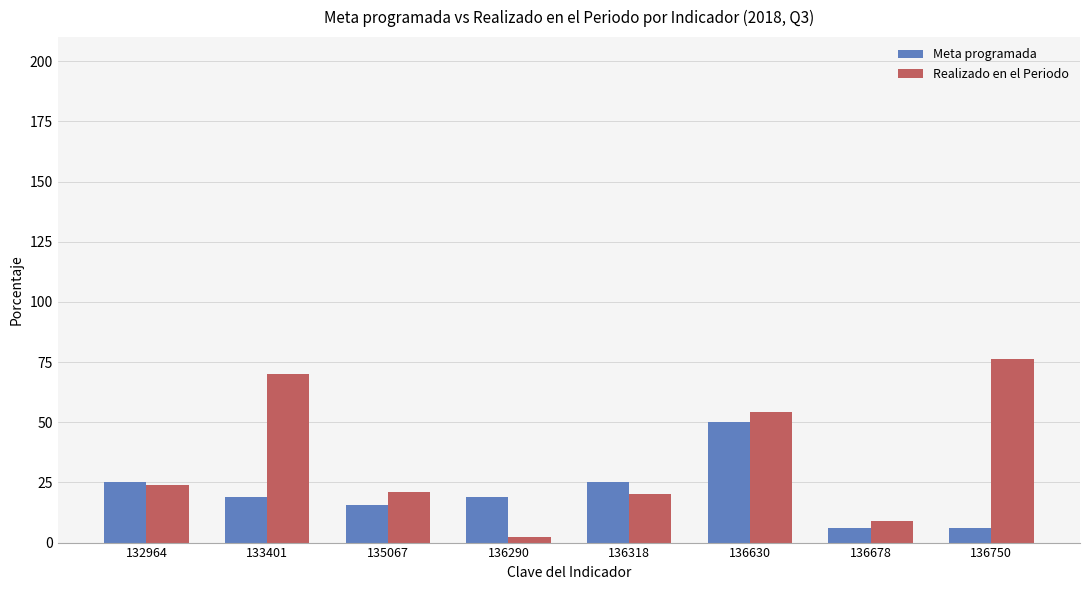

How many values in the Realizado en el Periodo series are below 23?

4